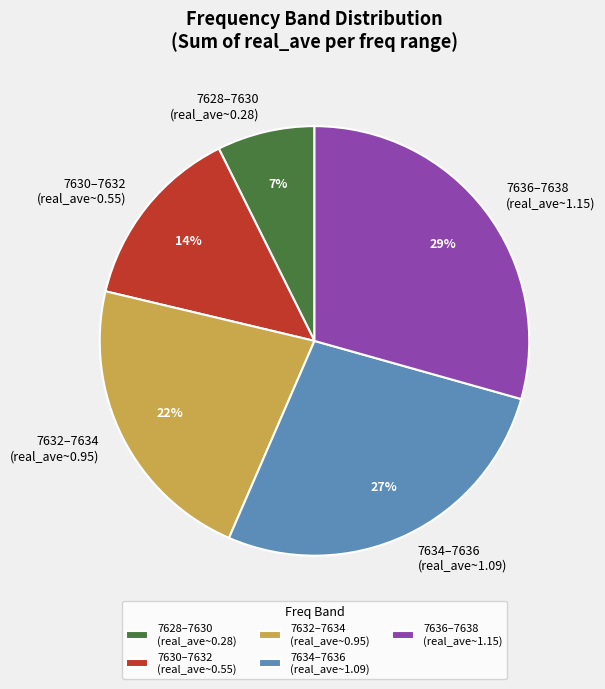

Combined, do 7634–7636 (real_ave~1.09) and 7636–7638 (real_ave~1.15) account for over 50%?

Yes